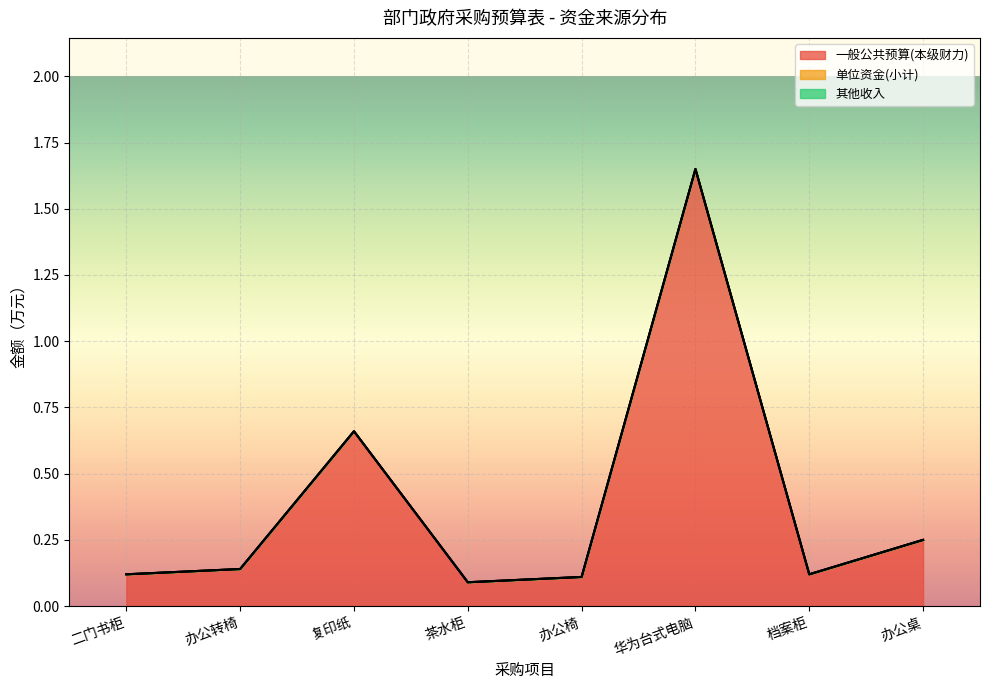

True or false: 一般公共预算(本级财力) has more than 1 interior local peaks.

True